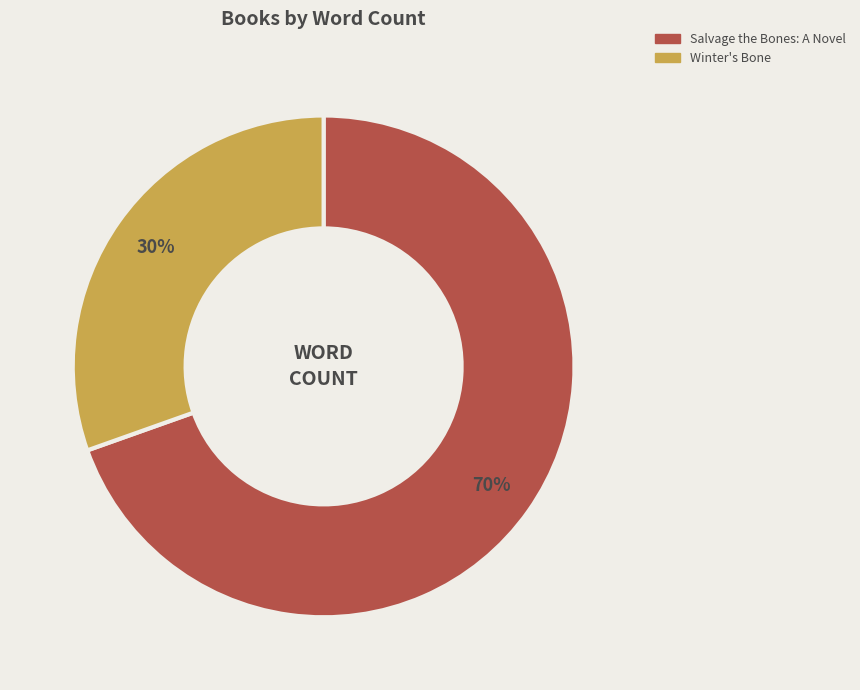

Combined, do Salvage the Bones: A Novel and Winter's Bone account for over 50%?

Yes